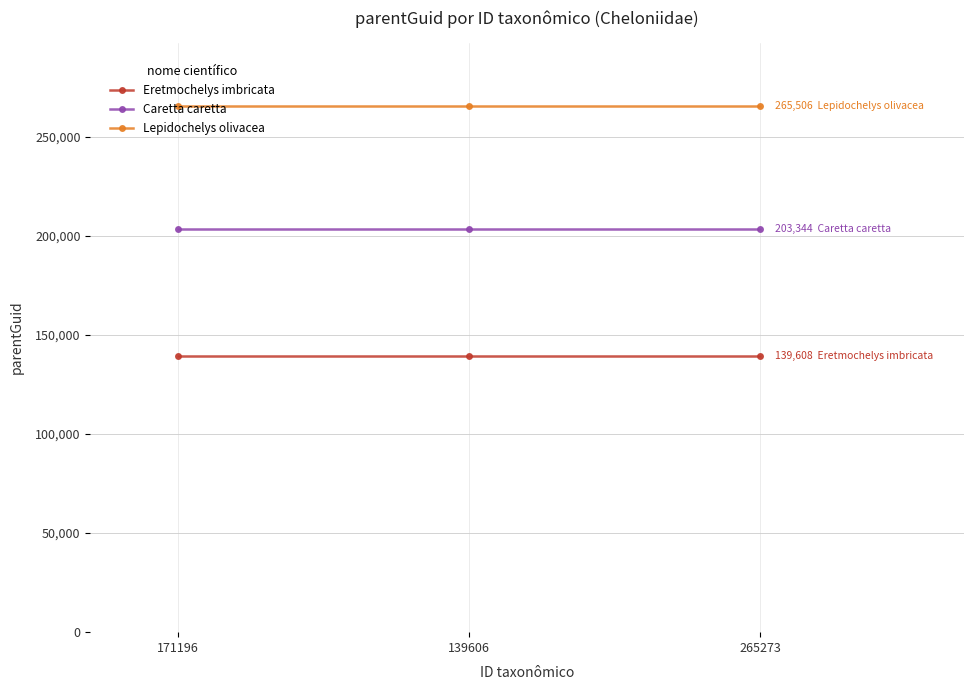

What is the smallest value displayed?

139608